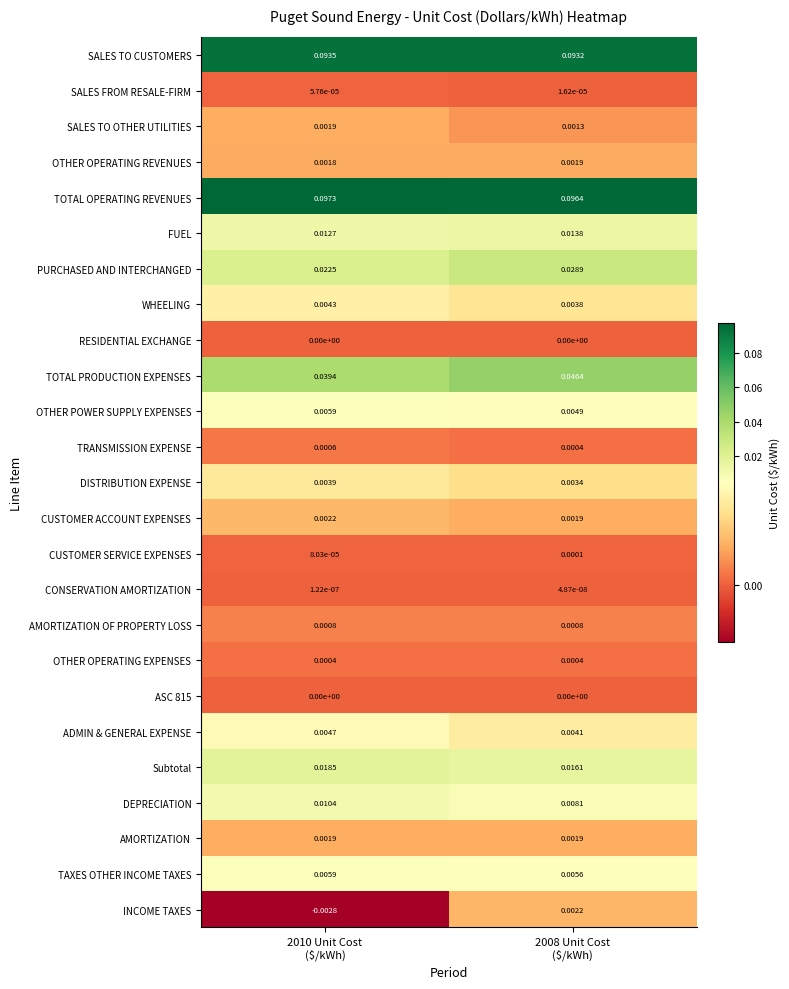

Which series has the largest total across all categories?

TOTAL OPERATING REVENUES